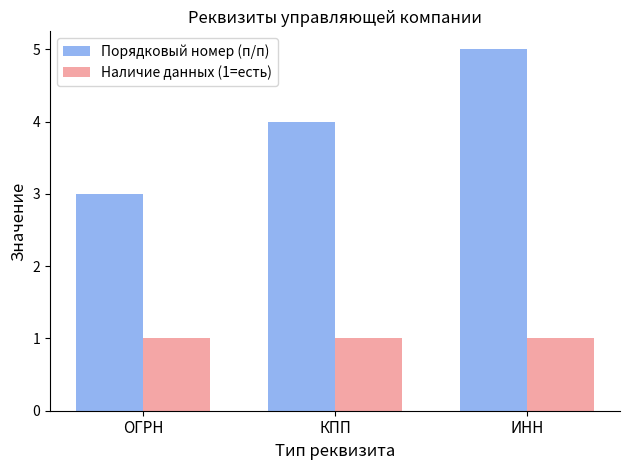

At how many categories does at least one series exceed 2?

3